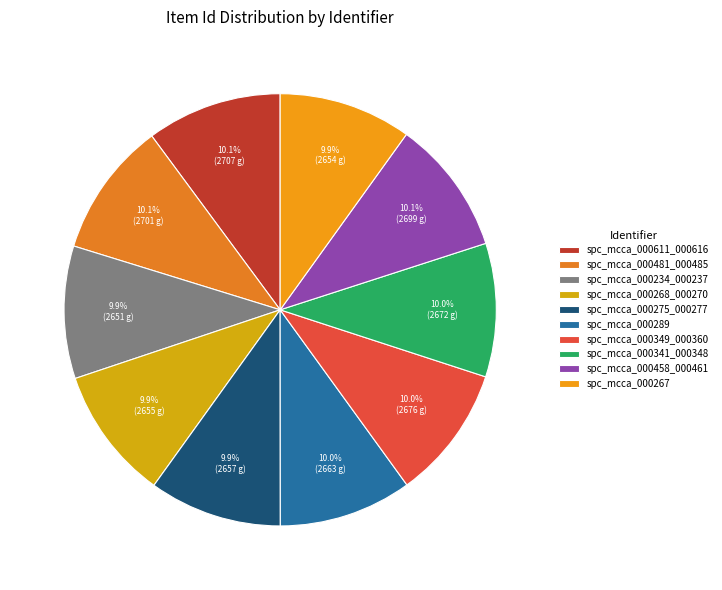

To the nearest percent, what is the combined percentage of spc_mcca_000275_000277 and spc_mcca_000268_000270?

20%